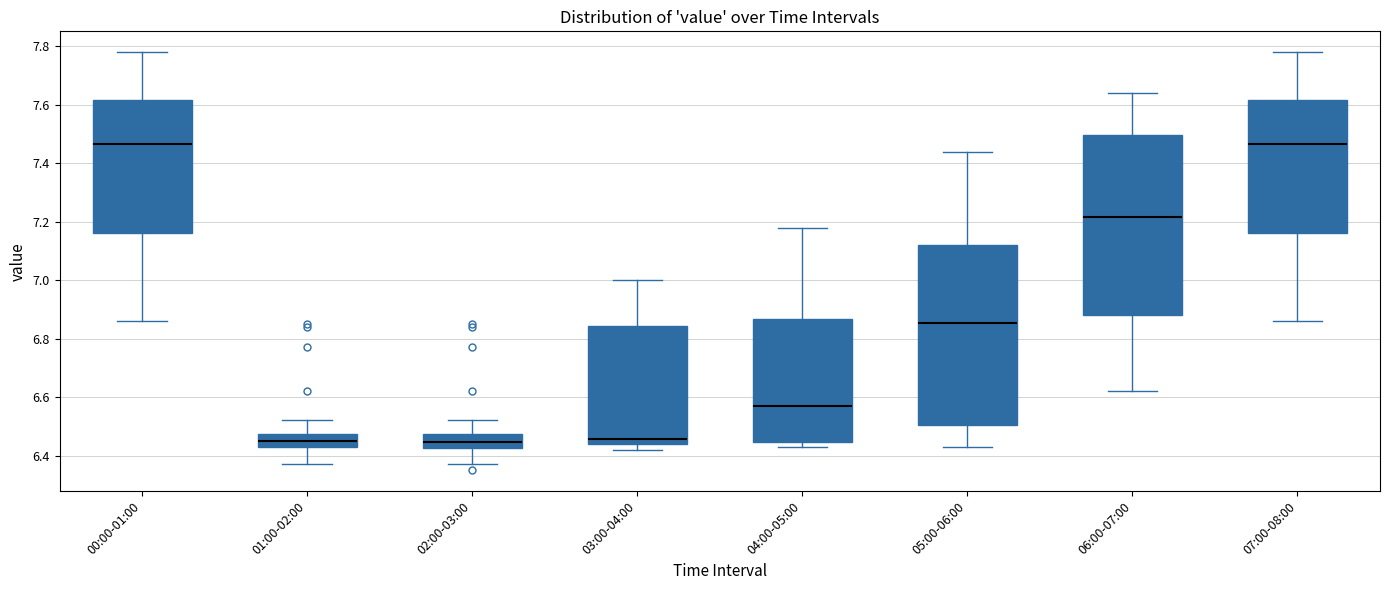

Where does the upper whisker of the box for 04:00-05:00 end on the y-axis? The values are not printed on the chart, so give them approximately, as read against the axis.

7.18